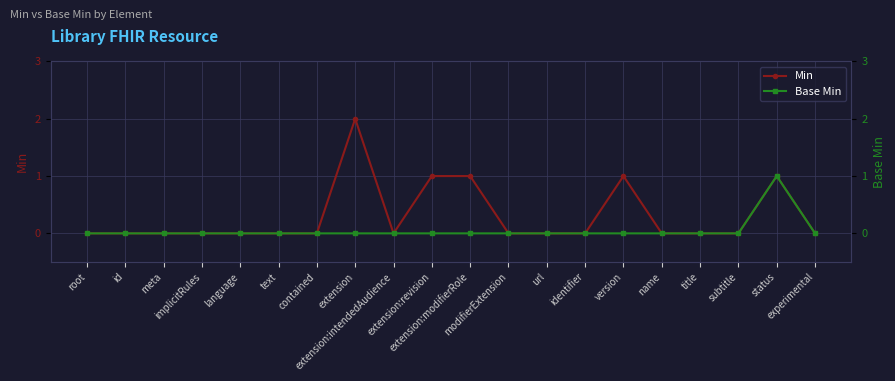

Rank the series by their maximum value, from lowest to highest.

Base Min, Min